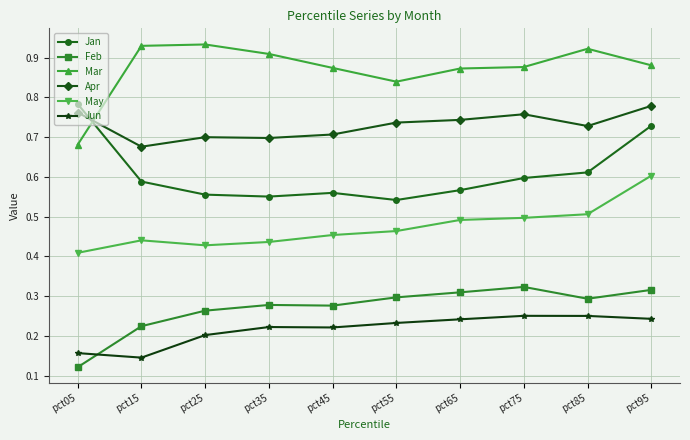

Is this an area chart (filled region under the line)?

No